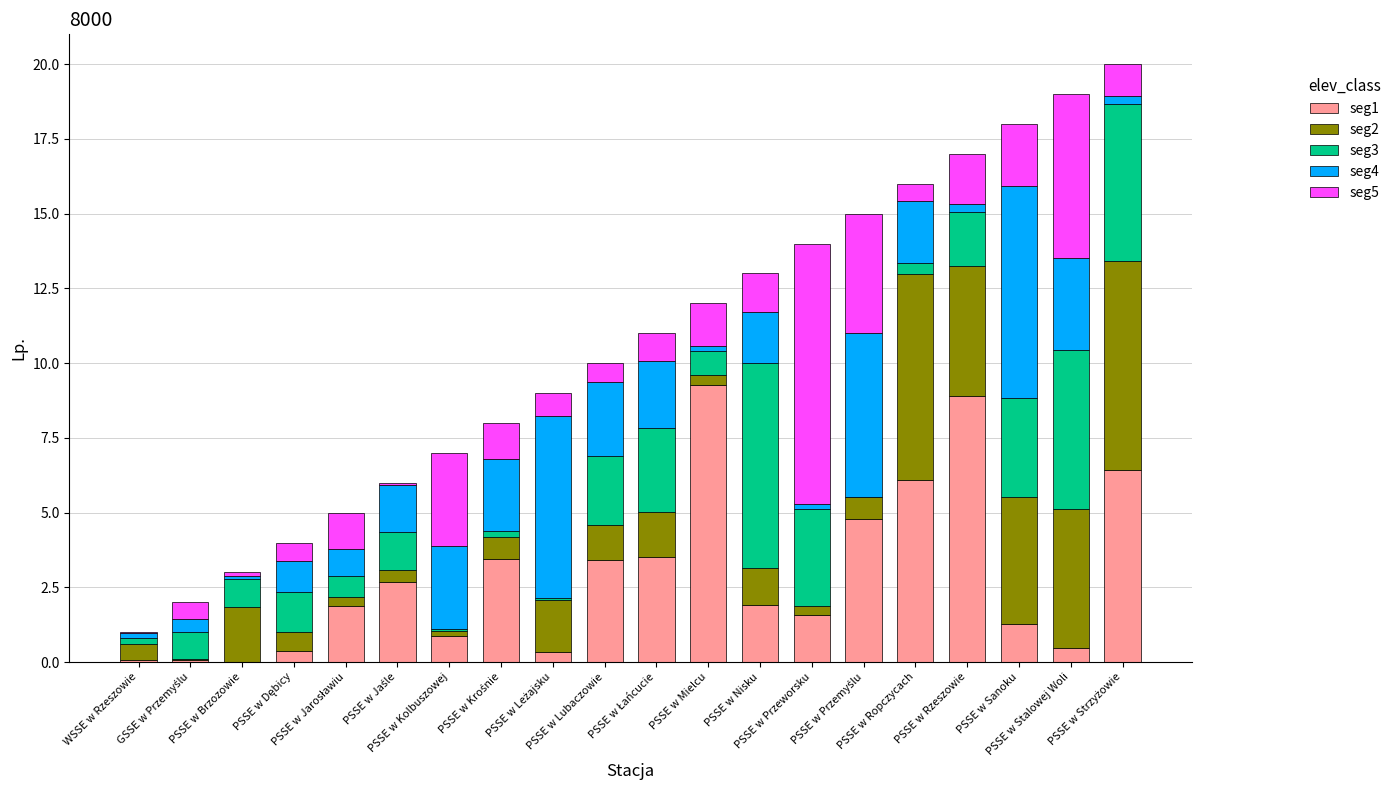

What is the sum of all seg1 values?

57.4